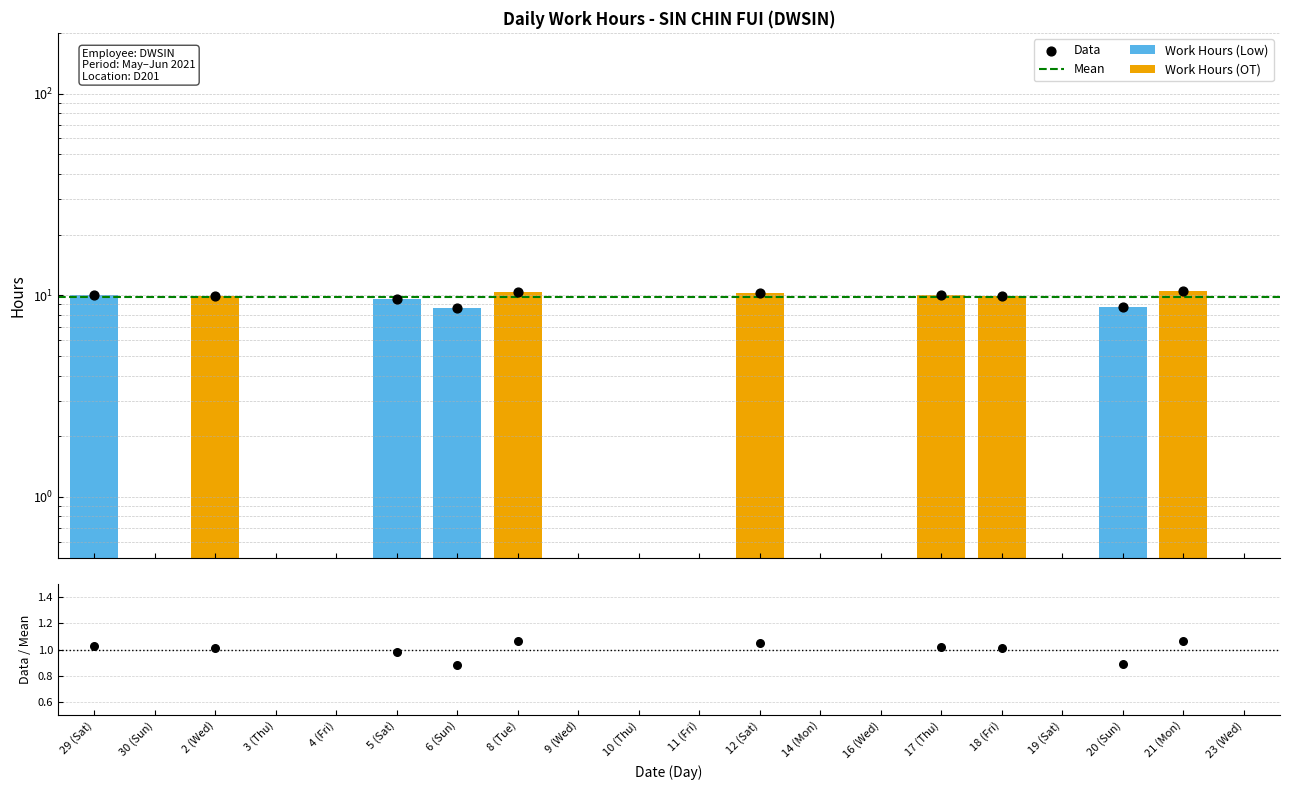

Which series reaches the maximum Y coordinate?

Work Hours (OT)